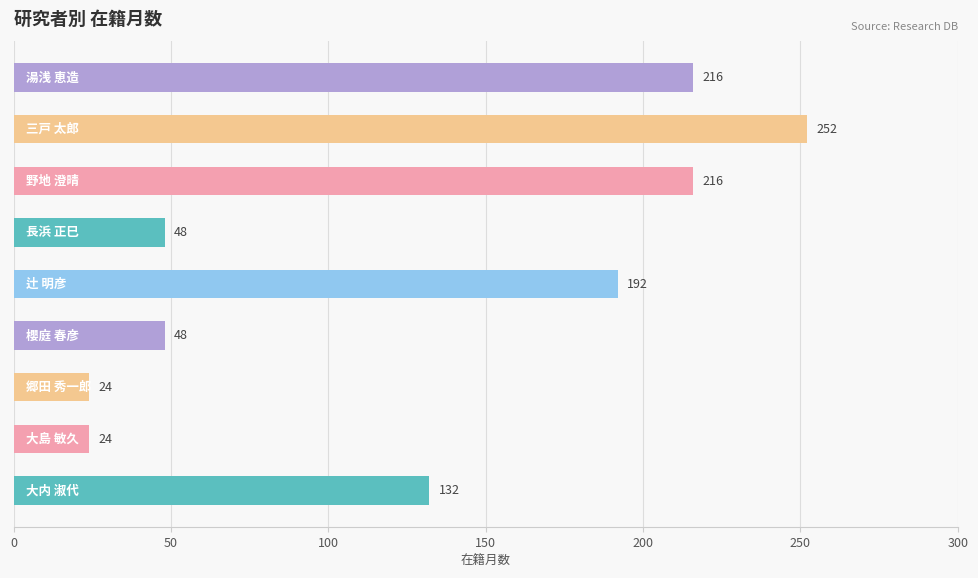

How many values are between 48 and 216?

6